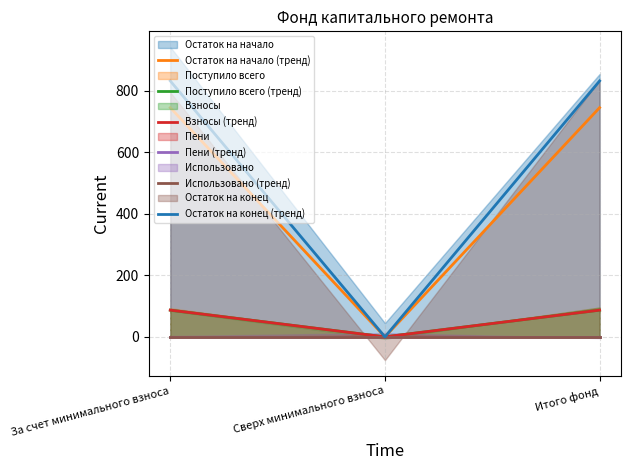

What is the average value of the Поступило всего (тренд) series?

58.0